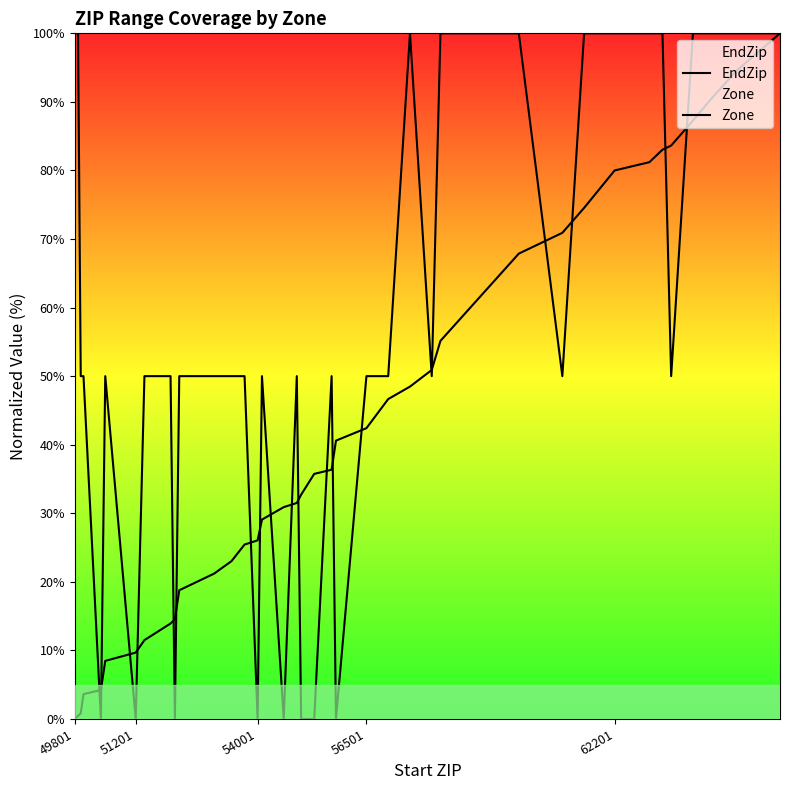

Does the chart display data point markers on the line(s)?

No